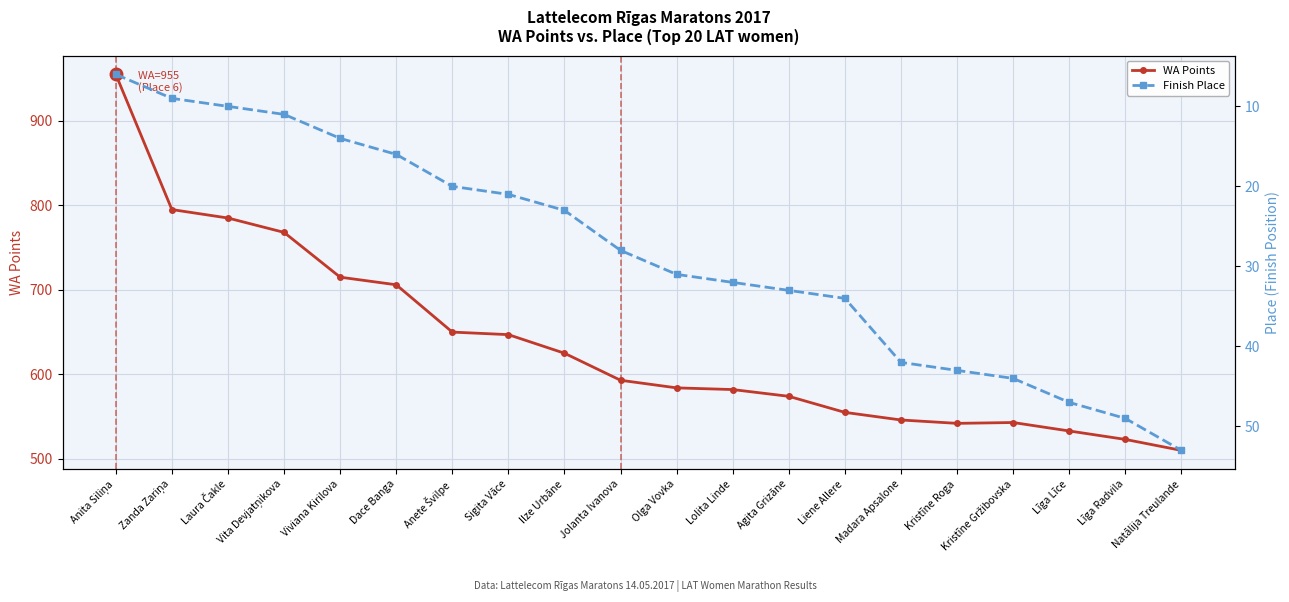

Between Madara Apsalone and Līga Līce, which series saw the biggest shift?

WA Points